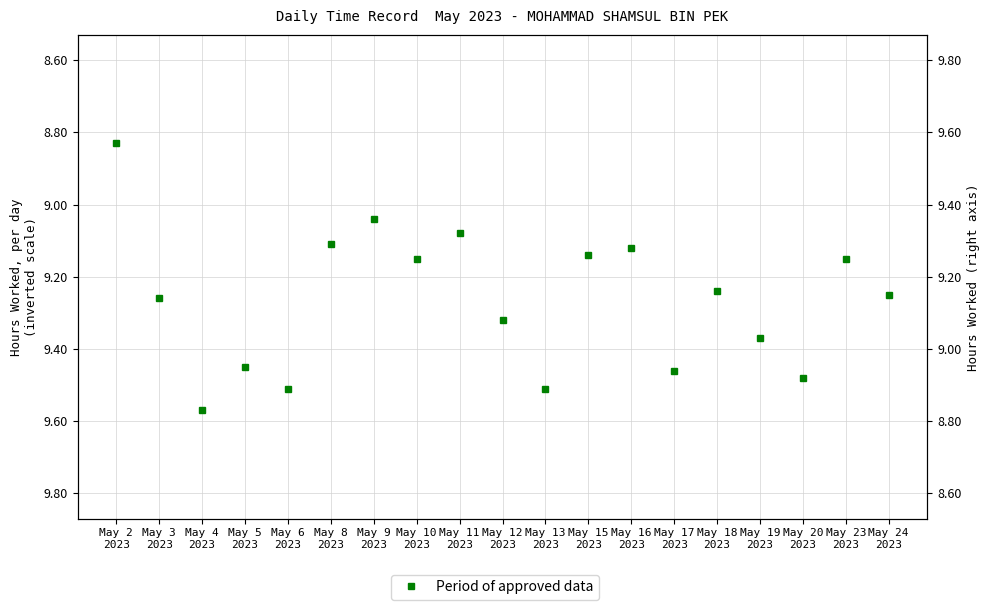

What is the greatest value displayed?

9.6